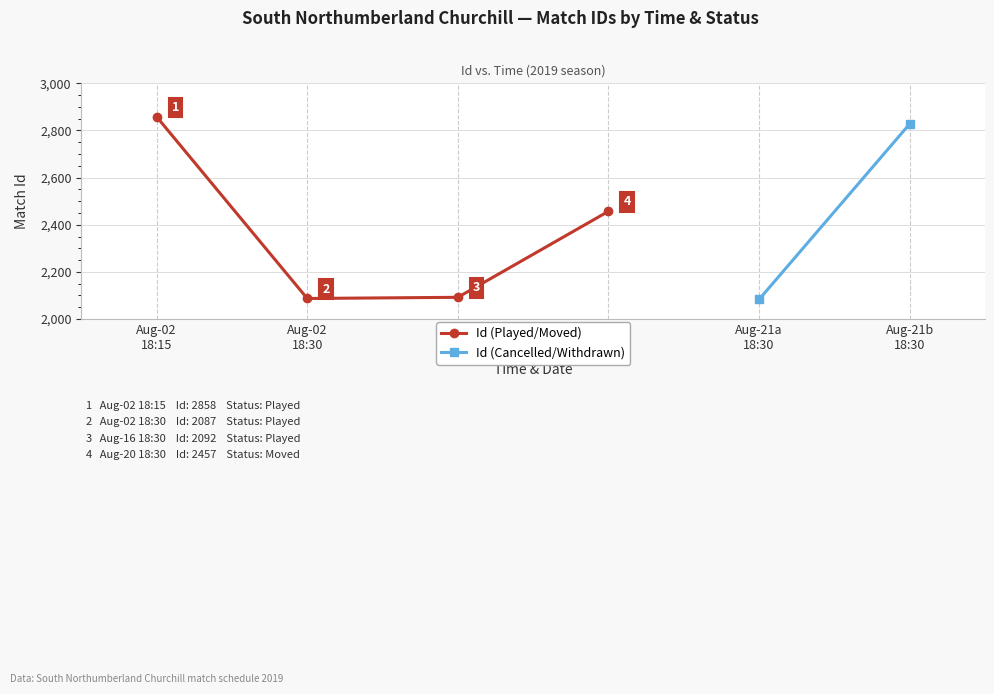

List the labels in order of value, largest first.

Aug-02
18:15, Aug-20
18:30, Aug-16
18:30, Aug-02
18:30